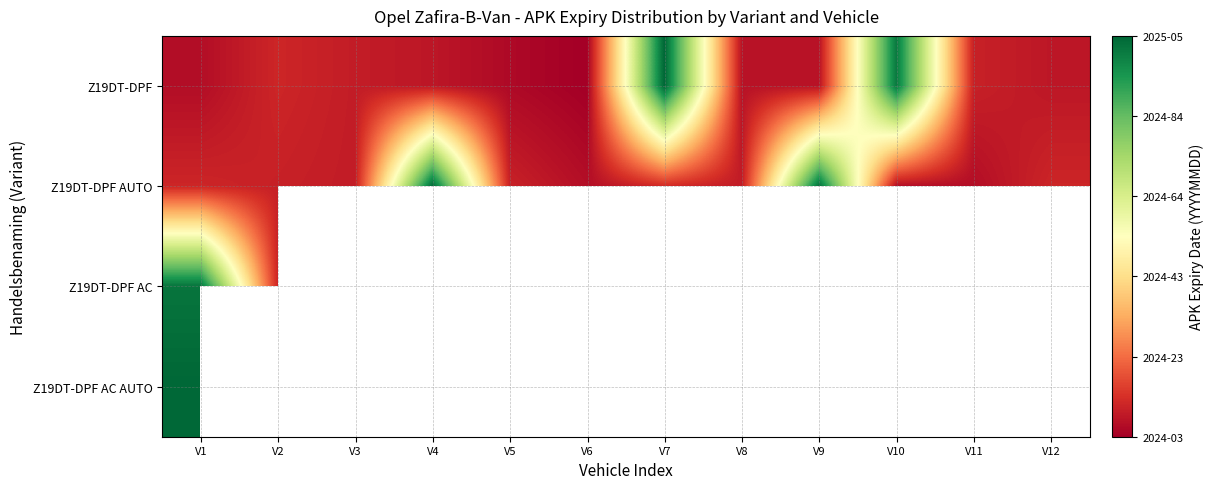

Read the Z19DT-DPF value at V4.

20240803.0